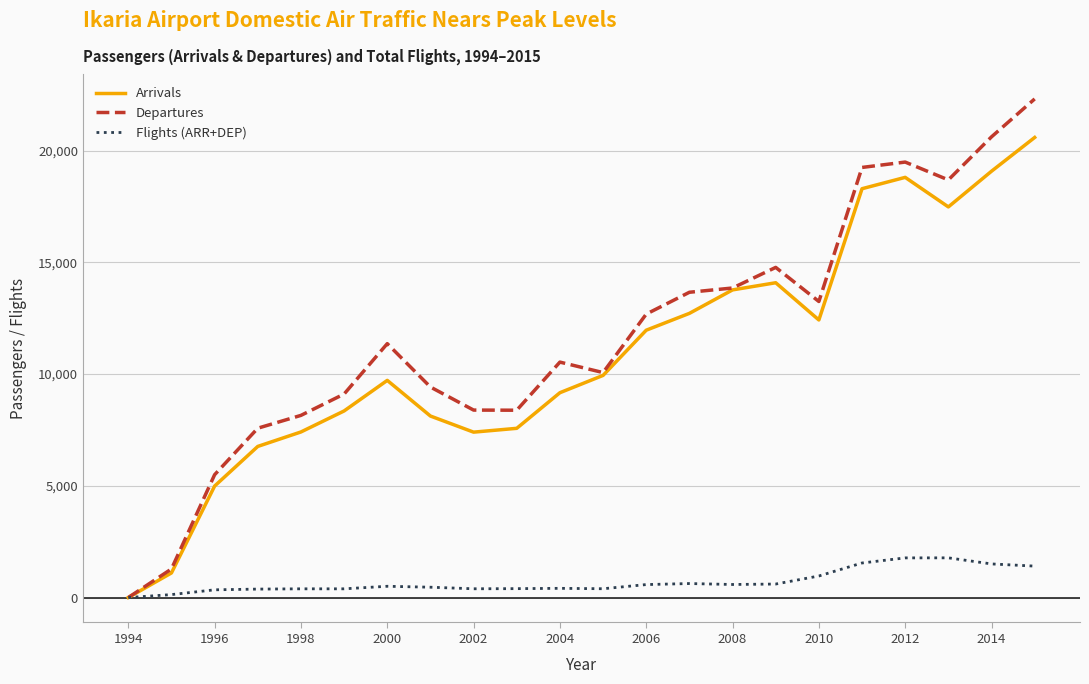

List the series in order of their peak value, lowest first.

Flights (ARR+DEP), Arrivals, Departures